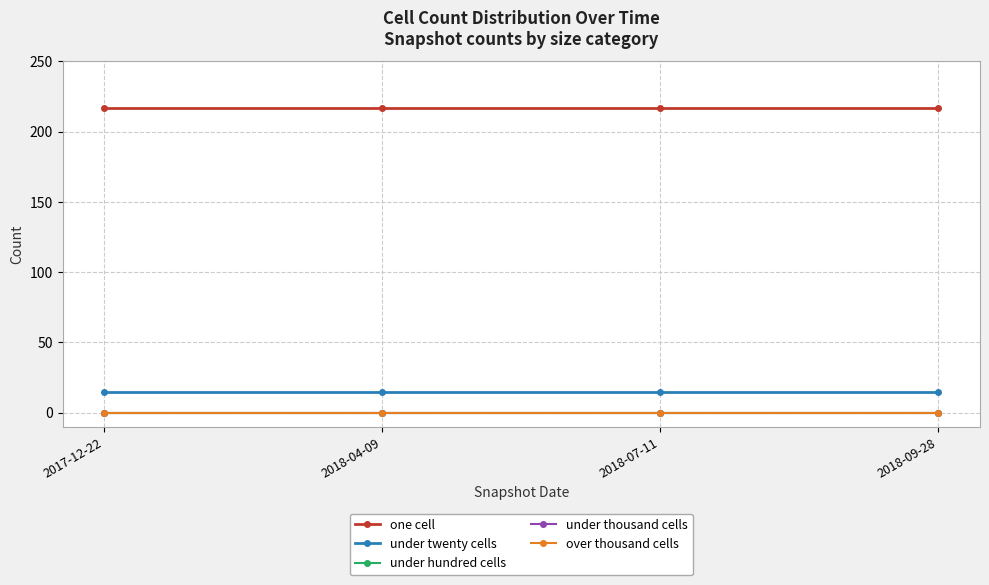

Reading left to right, list all the values displayed in this chart.

one cell: 217	217	217	217
under twenty cells: 15	15	15	15
under hundred cells: 0	0	0	0
under thousand cells: 0	0	0	0
over thousand cells: 0	0	0	0